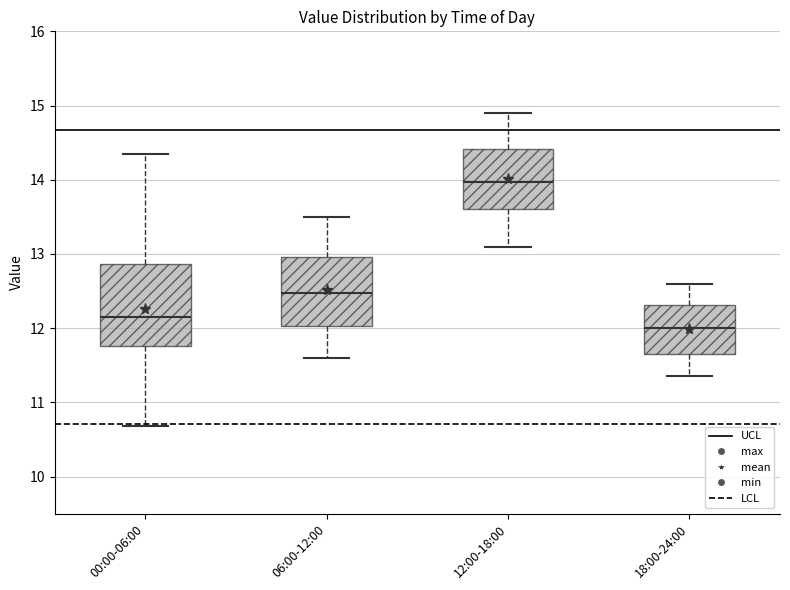

Reading left to right, read every box against the y-axis: the position of its median line, the range the box covers, and the ends of its whiskers. The values are not printed on the chart, so give them approximately, as read against the axis.

00:00-06:00: median 12.2, box 11.8 to 12.9, whiskers 10.7 to 14.4
06:00-12:00: median 12.5, box 12.0 to 13.0, whiskers 11.6 to 13.5
12:00-18:00: median 14.0, box 13.6 to 14.4, whiskers 13.1 to 14.9
18:00-24:00: median 12.0, box 11.7 to 12.3, whiskers 11.4 to 12.6